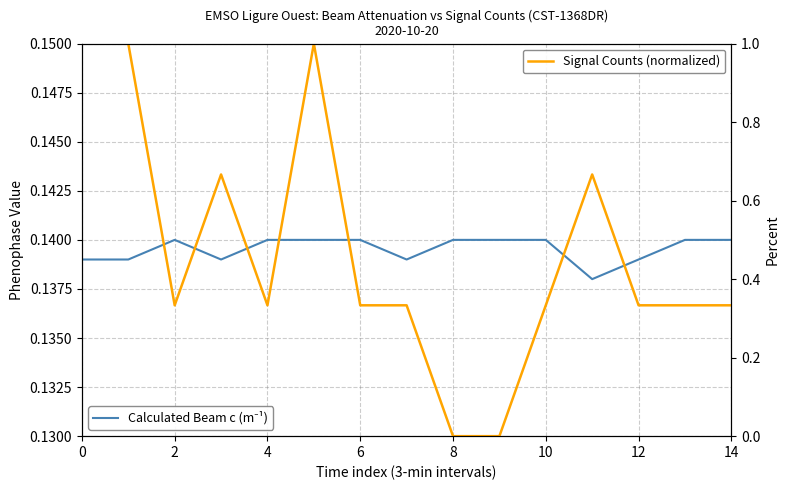

What is the average value of the Signal Counts (normalized) series?

0.5